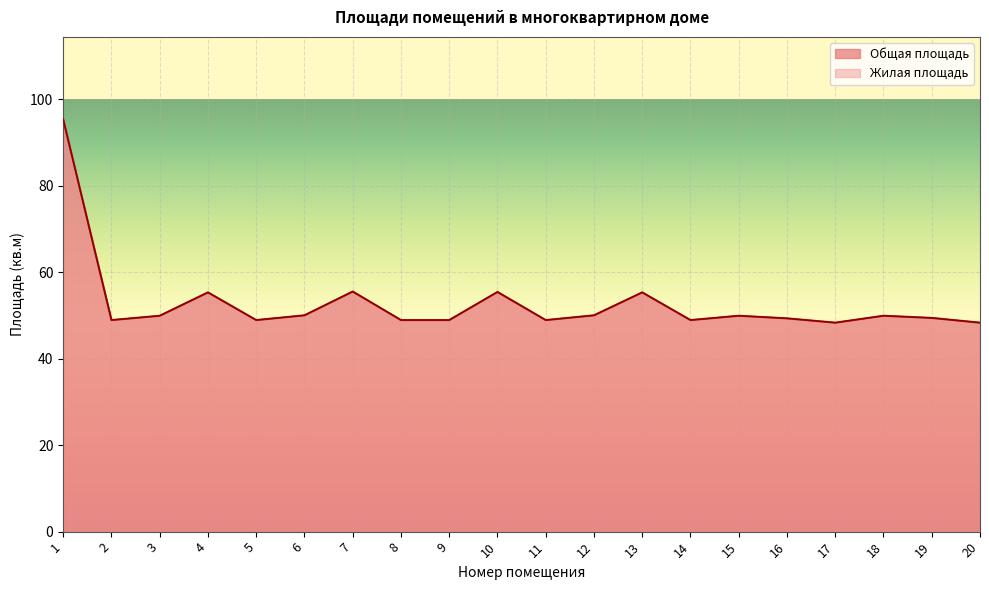

Which series has the largest range (max minus min)?

Общая площадь